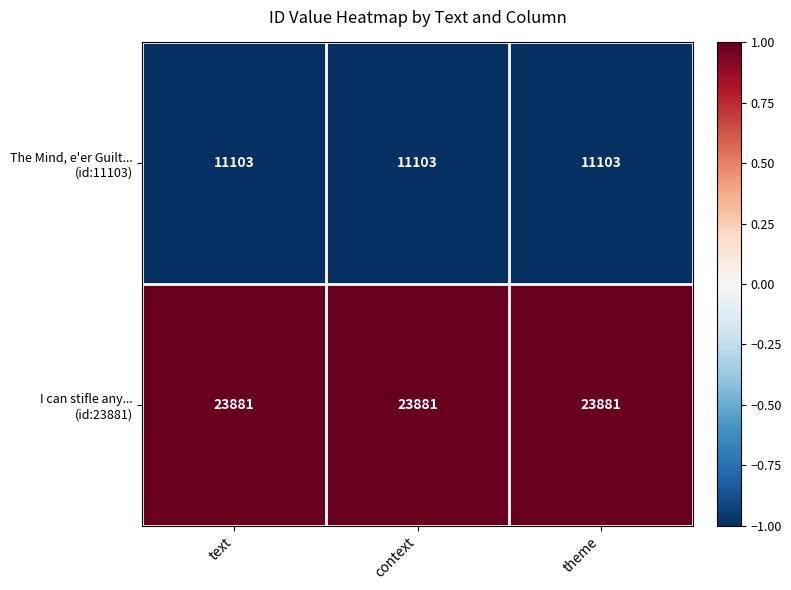

What is the minimum value shown in the chart?

11103